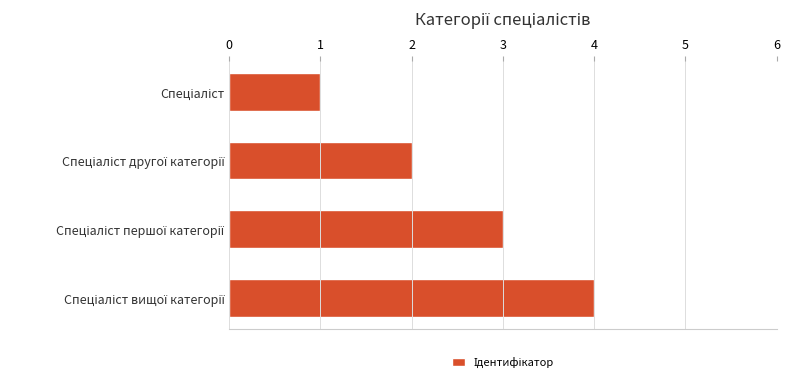

What is the greatest value displayed?

4